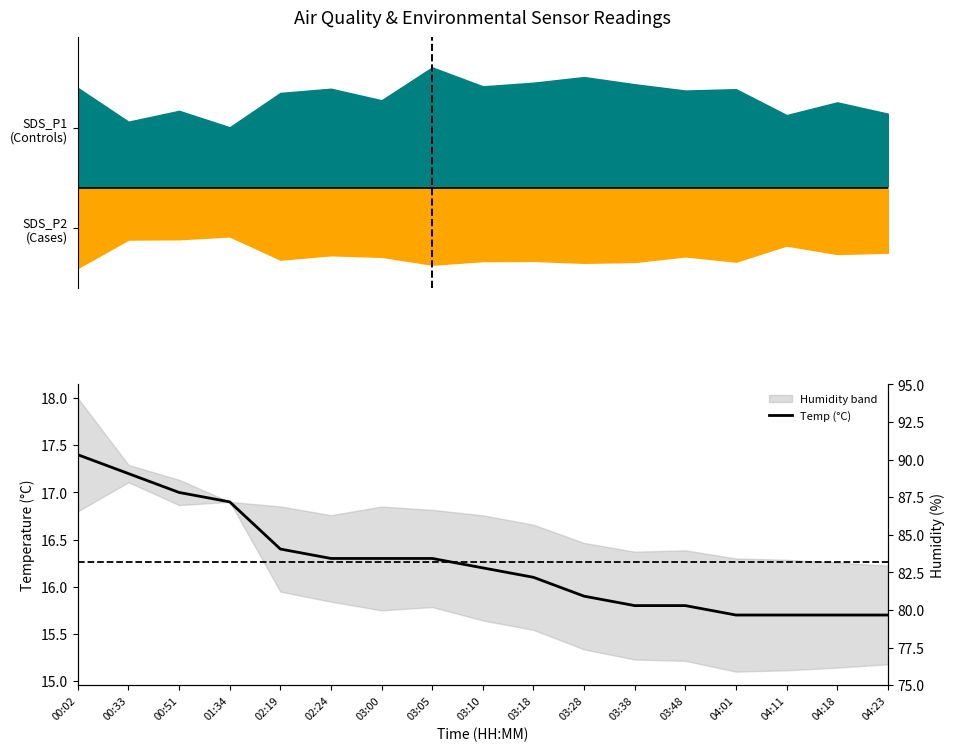

Approximately how many times larger is the value at 01:34 compared to 02:24?

1.0